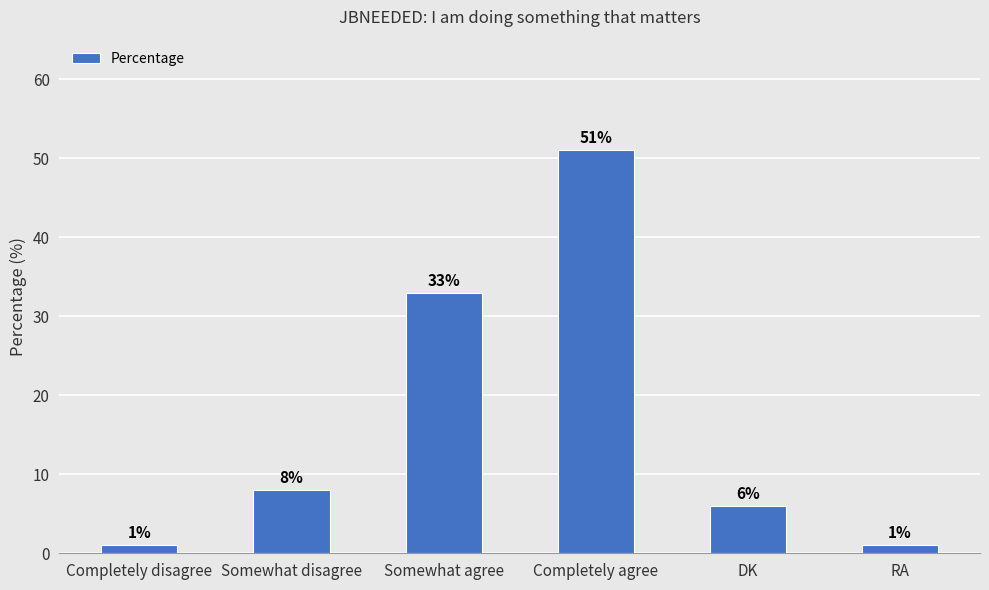

What is the change in value from Somewhat agree to RA?

-32